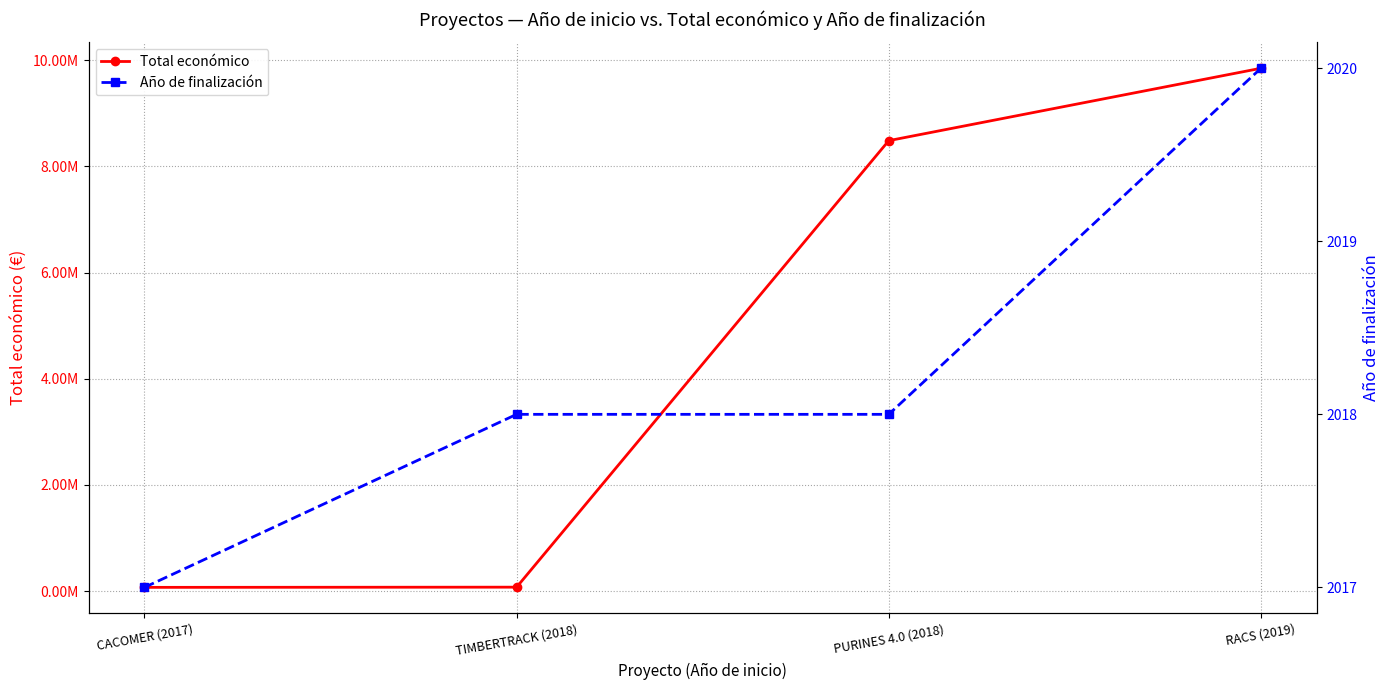

How many lines are shown in the chart?

2